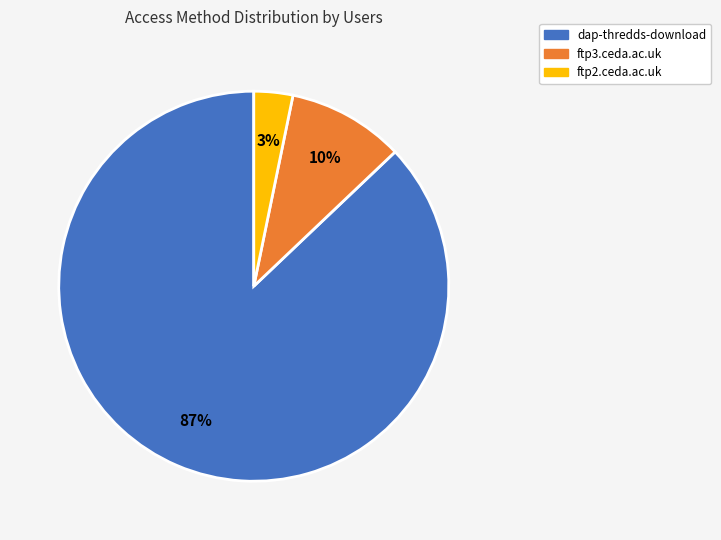

Rank the categories by value from highest to lowest.

dap-thredds-download, ftp3.ceda.ac.uk, ftp2.ceda.ac.uk